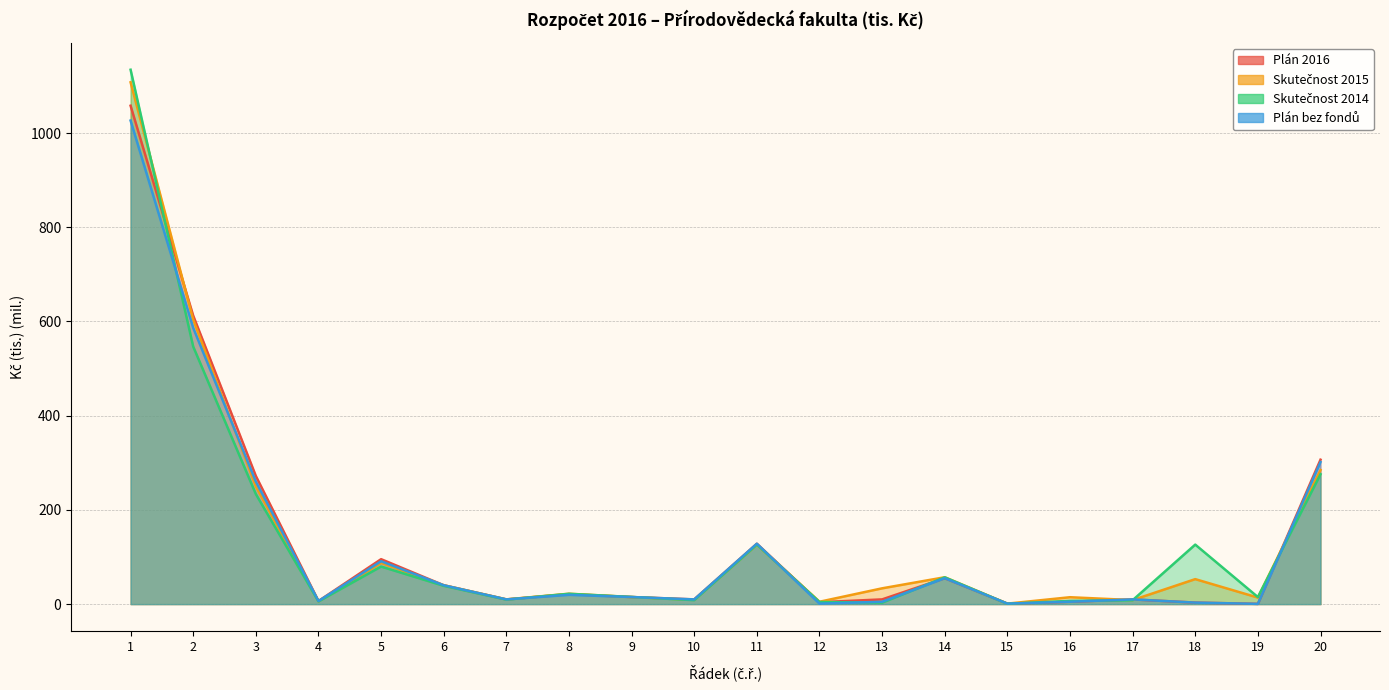

Which series has the largest total across all categories?

Skutečnost 2015